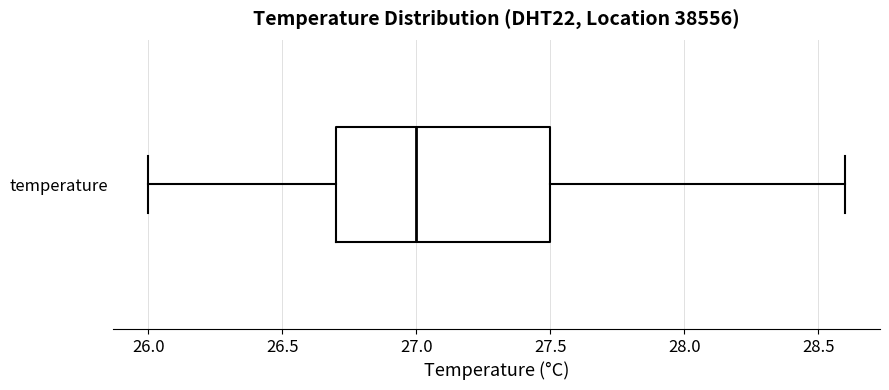

Where is the right edge of the box for temperature on the x-axis? The values are not printed on the chart, so give them approximately, as read against the axis.

27.5